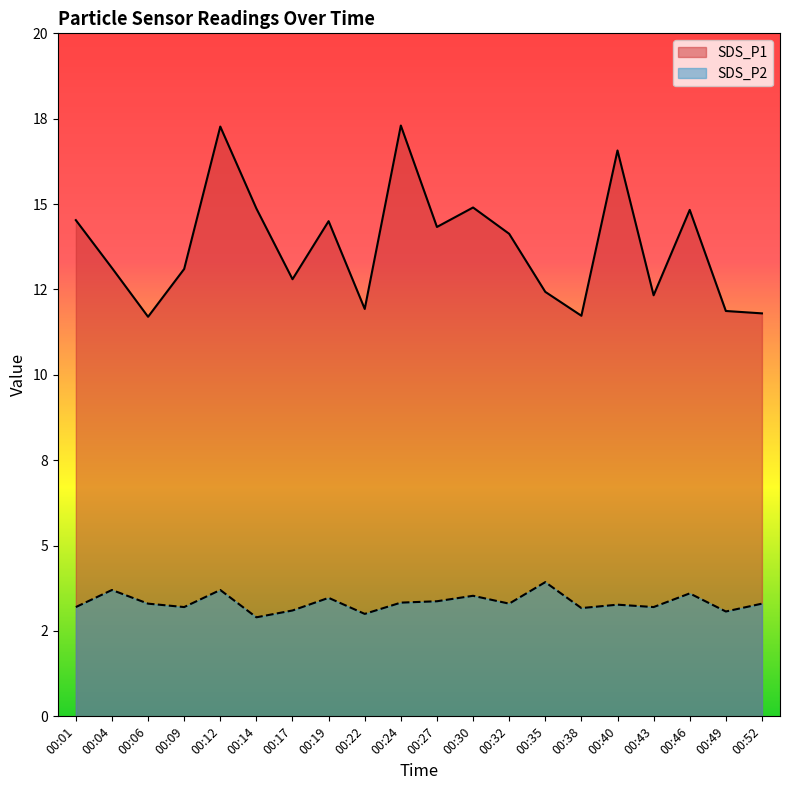

Between 00:49 and 00:52, which series saw the biggest shift?

SDS_P2